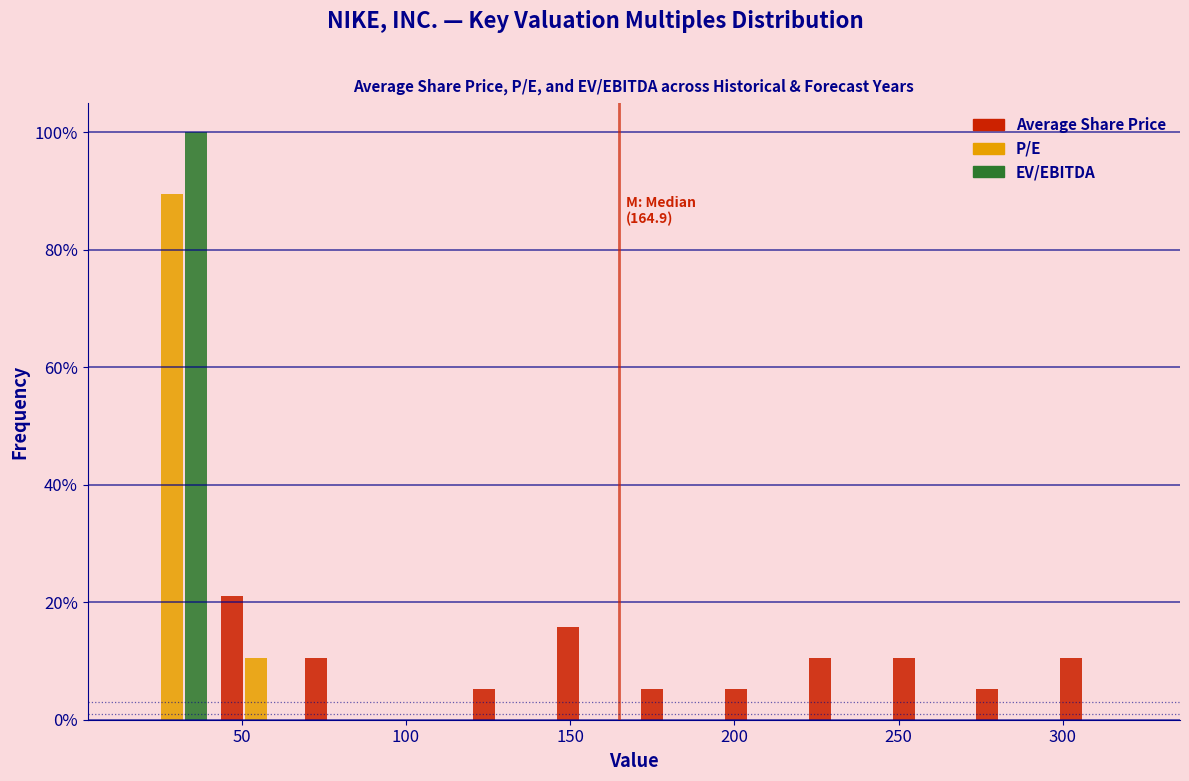

In the EV/EBITDA series, which range on the x-axis has the tallest bar?

15 to 40